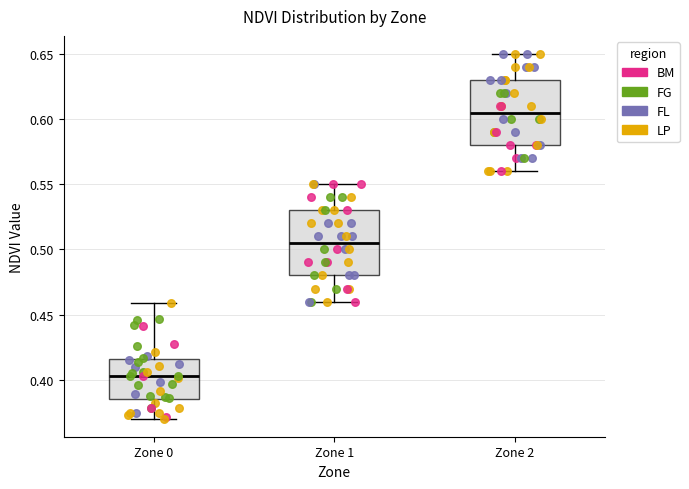

Which box has the lowest median line?

Zone 0